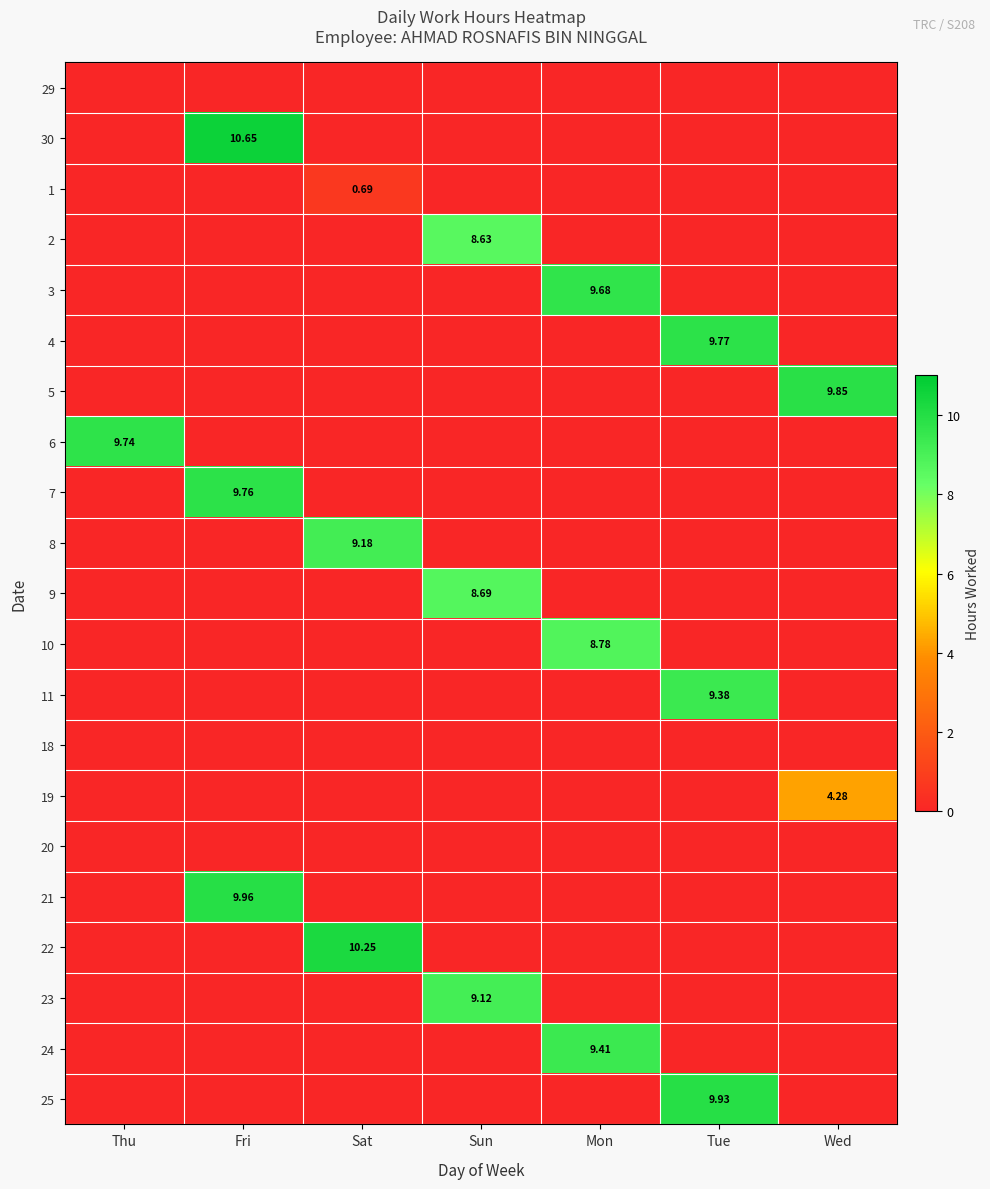

What is the average value of the 9 series?

1.2